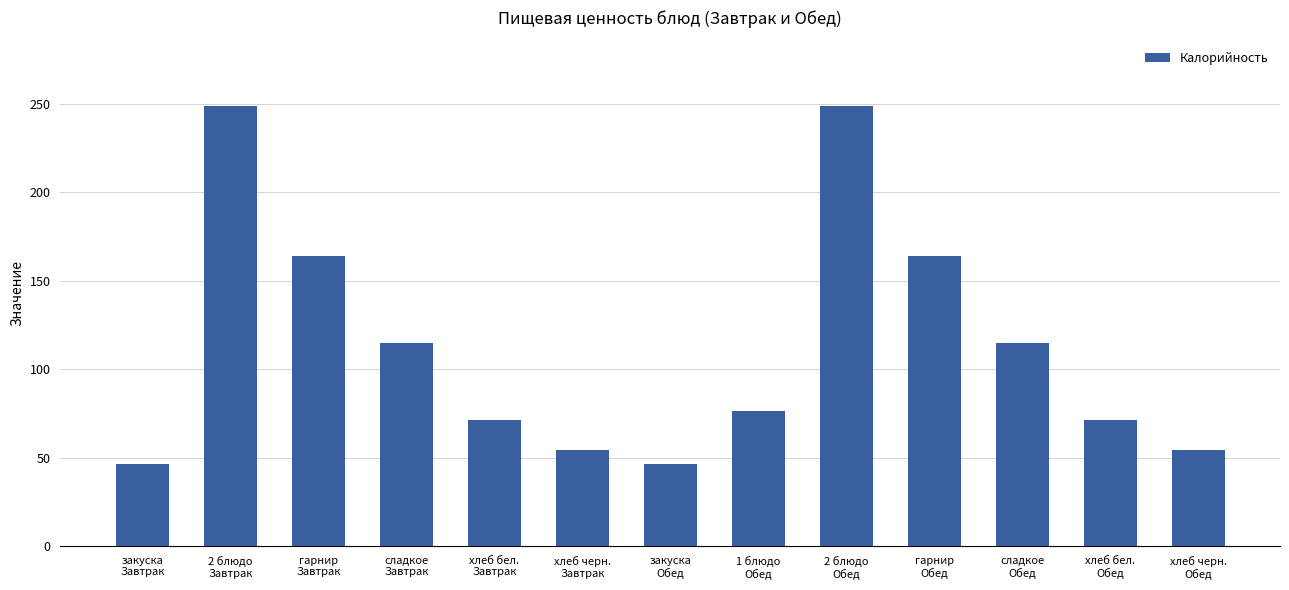

What is the label of the 3rd bar from the right?

сладкое
Обед